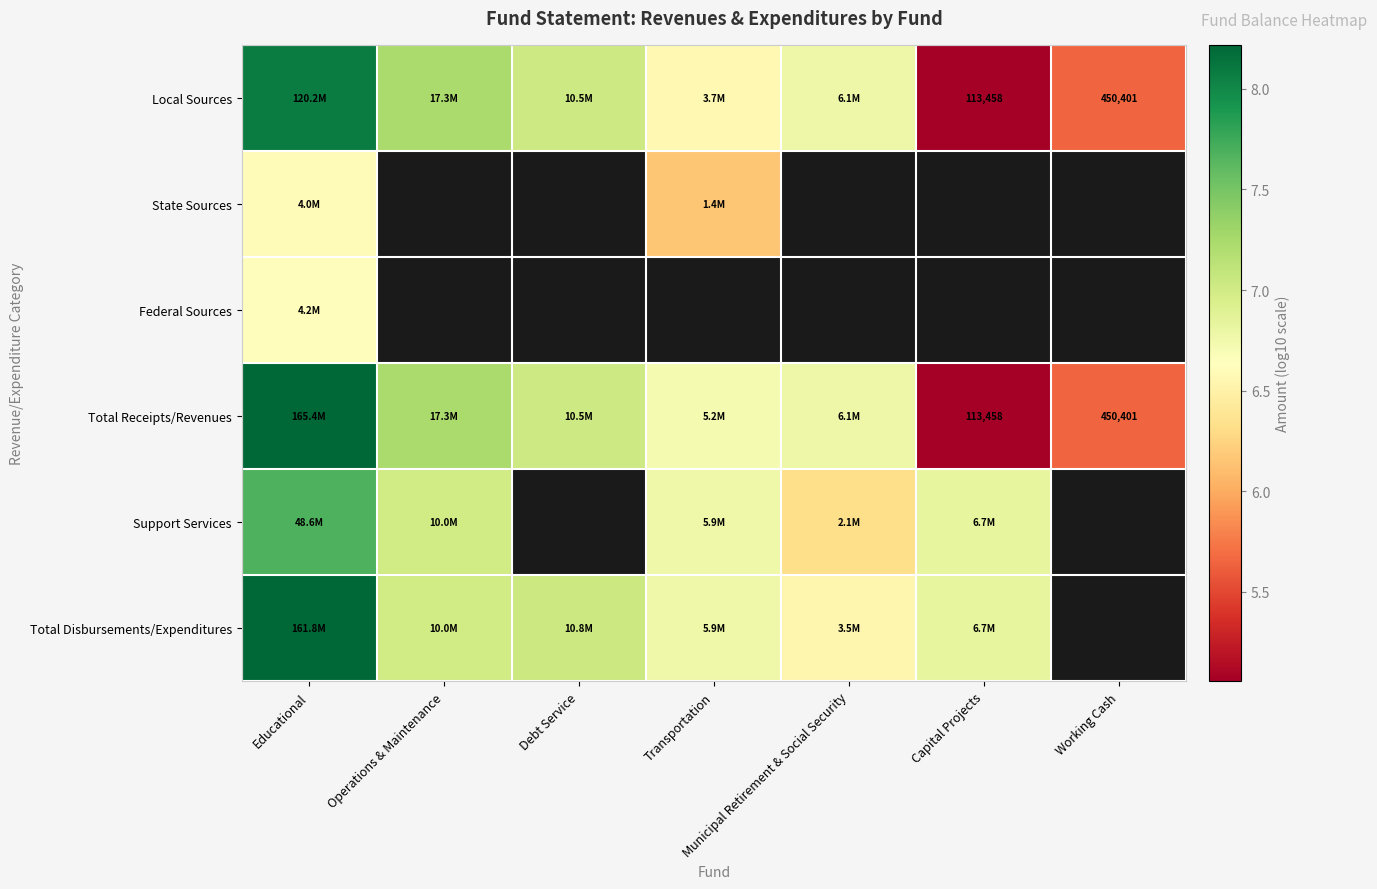

List the labels in order of Total Receipts/Revenues value, smallest first.

Capital Projects, Working Cash, Transportation, Municipal Retirement & Social Security, Debt Service, Operations & Maintenance, Educational